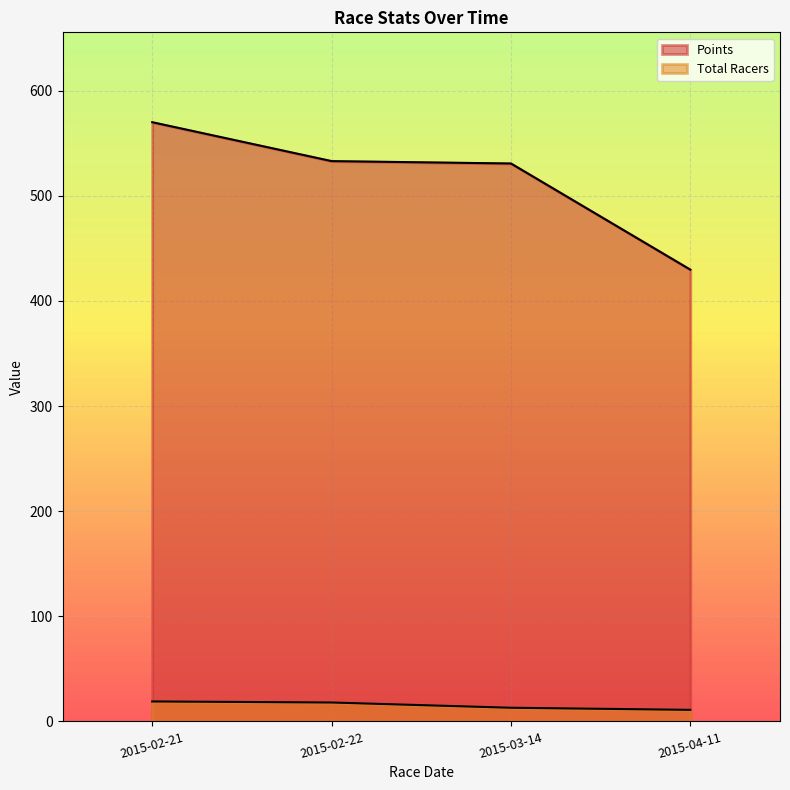

What is the value of the Total Racers point at the 3rd from the left?

13.0